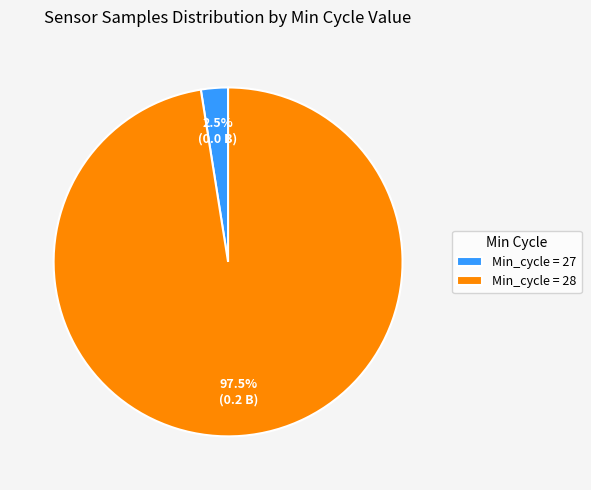

Is Min_cycle = 27 the majority of the pie?

No